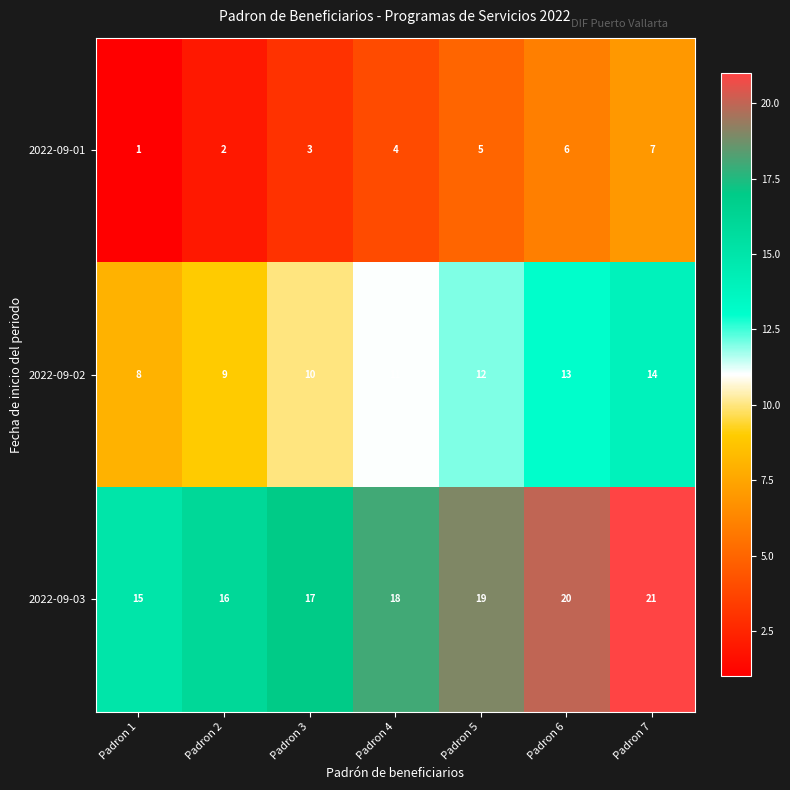

Rank the series by their average value, from lowest to highest.

2022-09-01, 2022-09-02, 2022-09-03